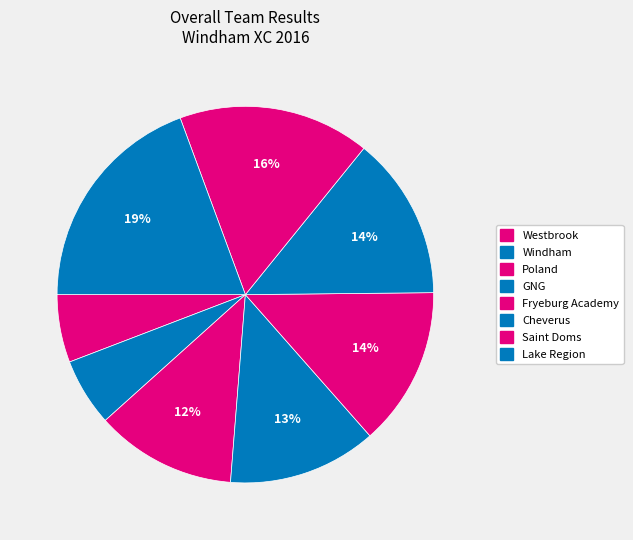

To the nearest percent, what is the combined percentage of Fryeburg Academy and Saint Doms?

30%